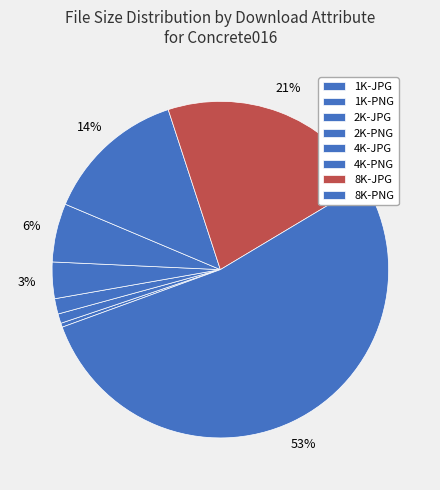

How many slices are in this pie chart?

8